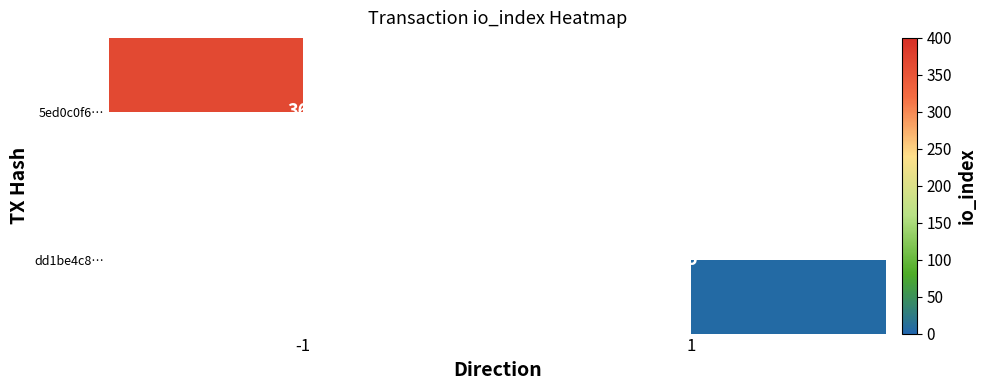

The value of 5ed0c0f6… at -1 is 366. True or false?

True